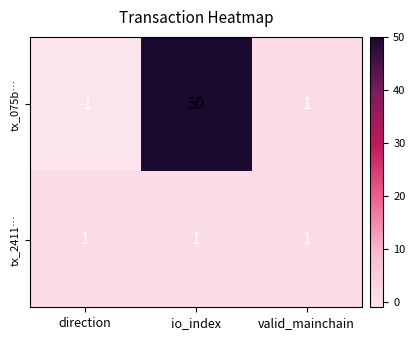

True or false: tx_075b… has a value of 0 at direction.

False